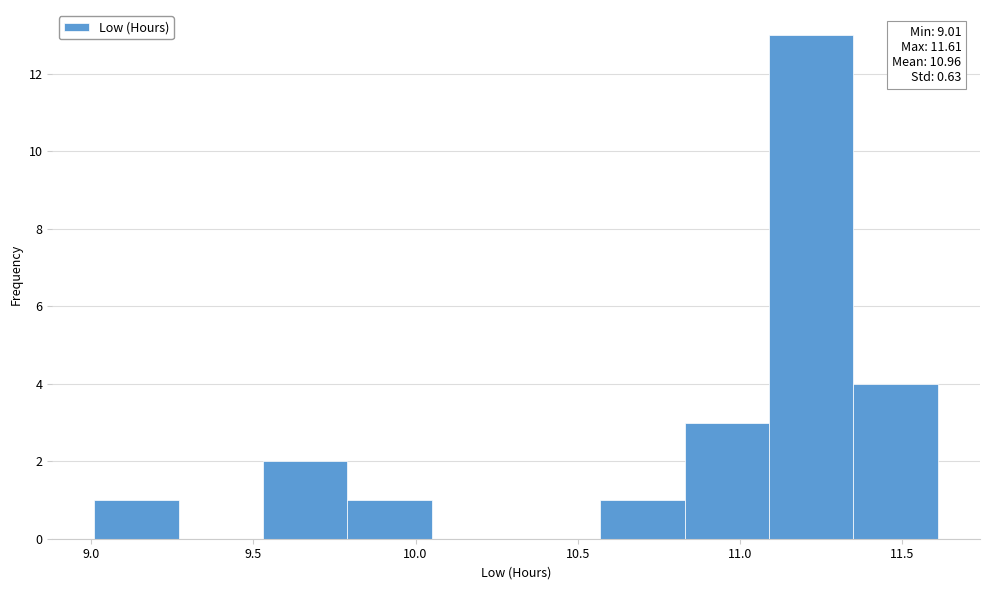

Which range on the x-axis has the tallest bar?

11.09 to 11.35